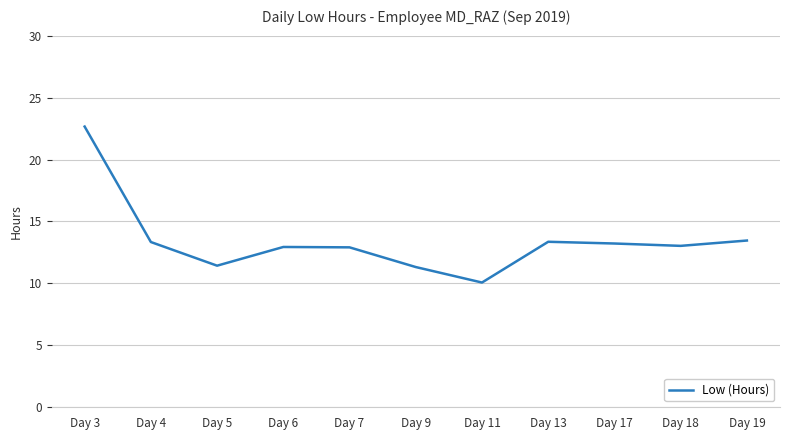

What is the minimum value shown in the chart?

10.1